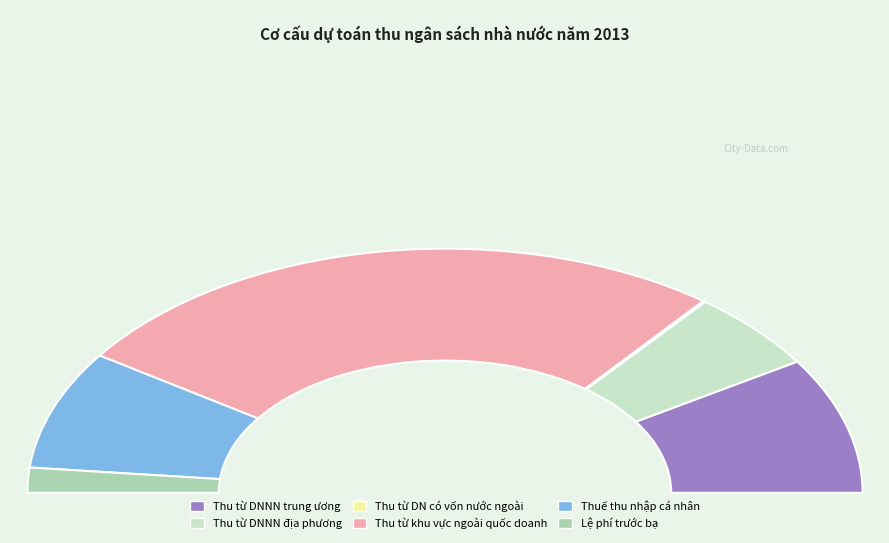

Does Thu từ khu vực ngoài quốc doanh account for over 50% of the chart?

Yes